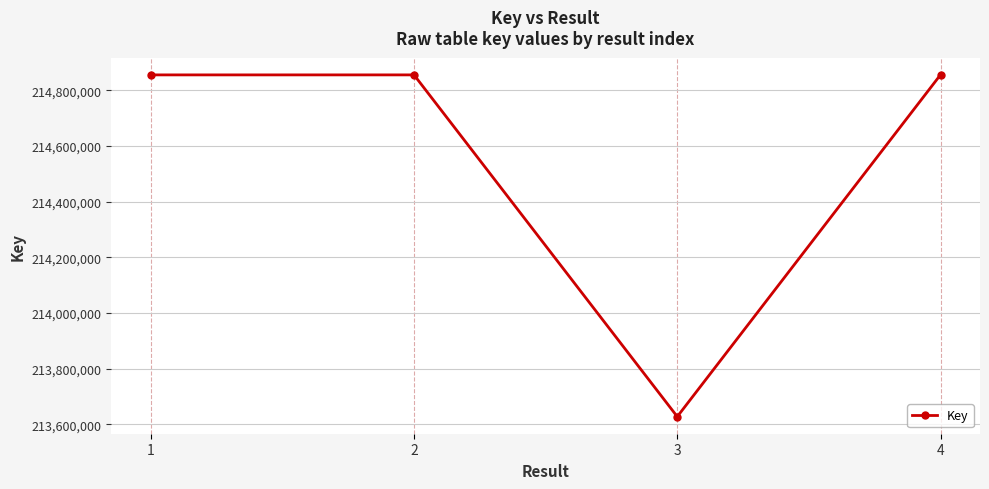

Is this an area chart (filled region under the line)?

No